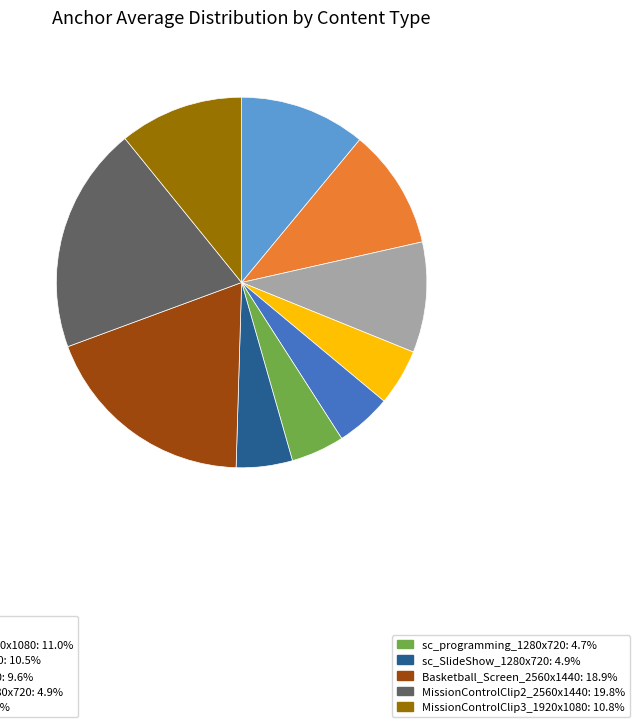

Is there a majority slice in this chart?

No